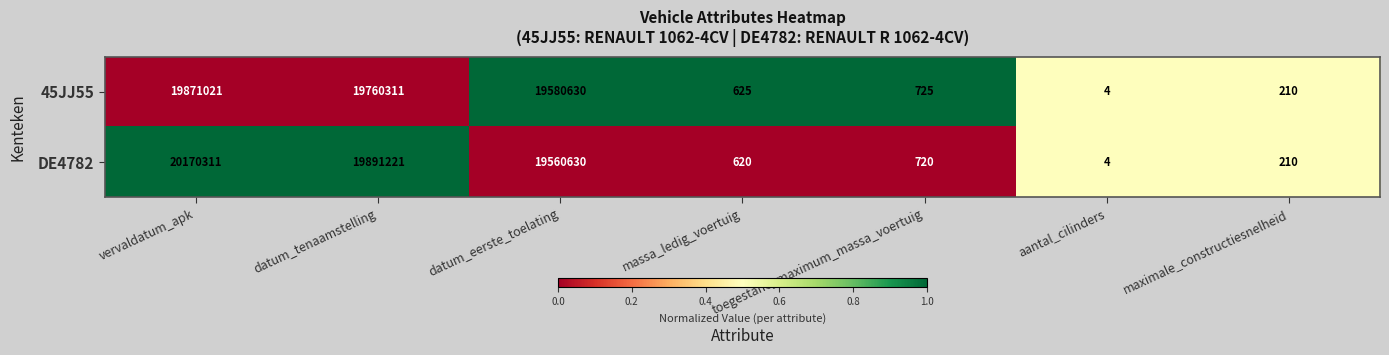

Which series has the largest total across all categories?

DE4782